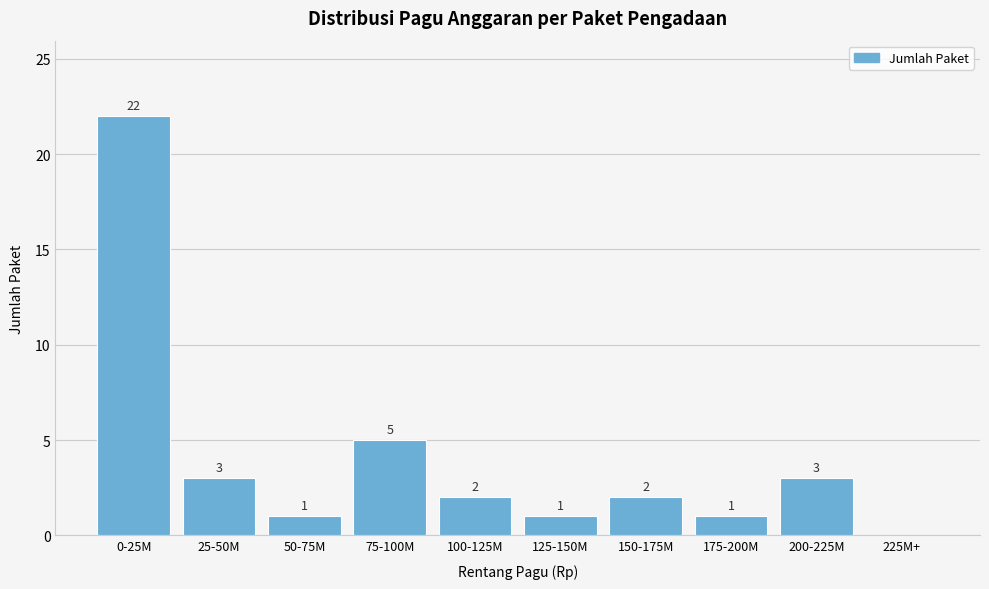

Reading left to right, list all the values displayed in this chart.

0-25M=22	25-50M=3	50-75M=1	75-100M=5	100-125M=2	125-150M=1	150-175M=2	175-200M=1	200-225M=3	225M+=0